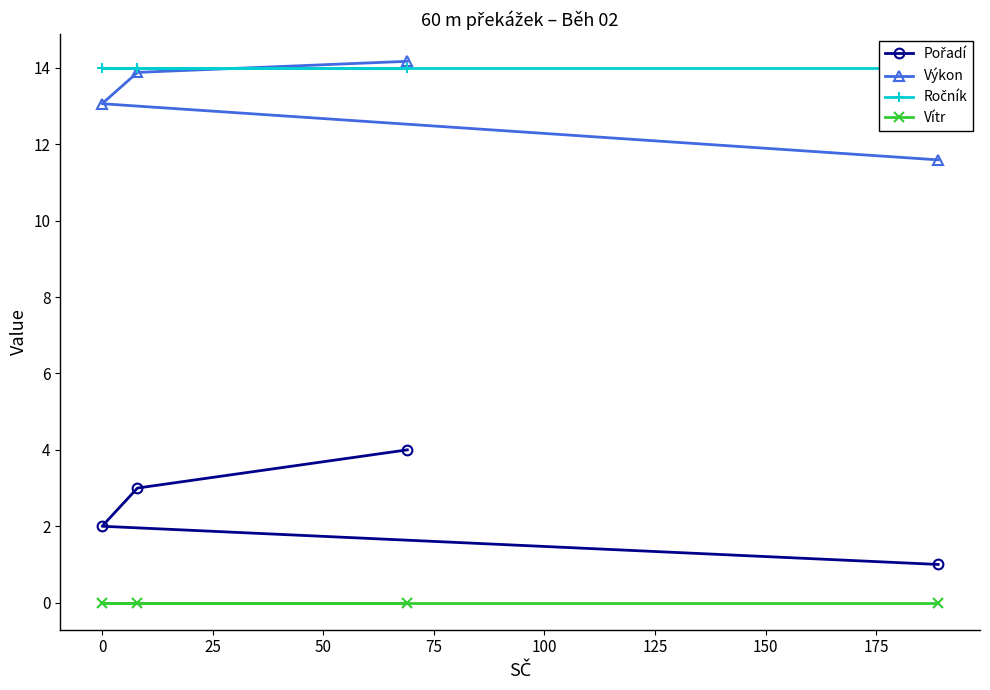

What is the value of the Výkon point at the 3rd from the left?

14.2